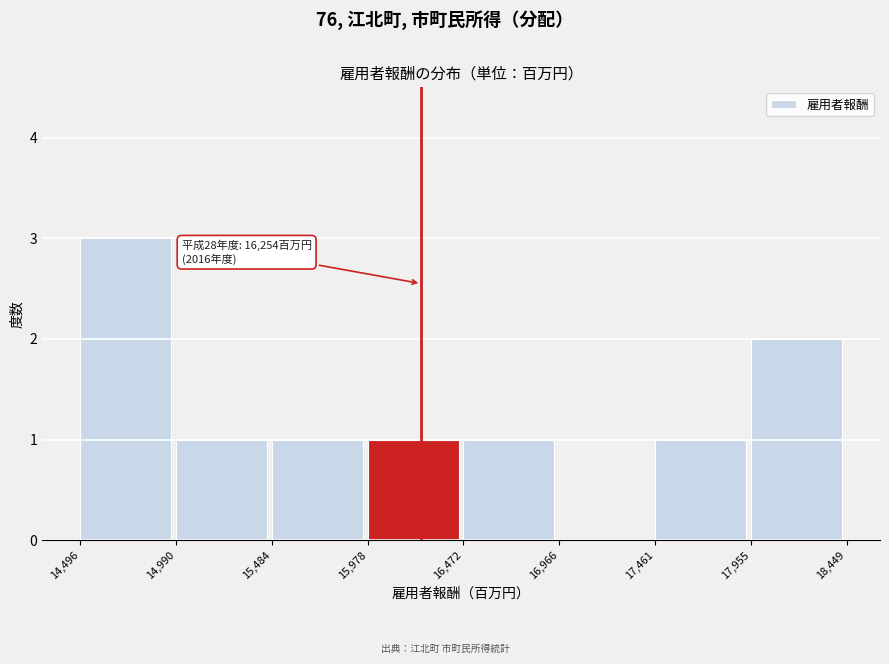

Over which range of the x-axis is the bar tallest?

14,496 to 14,990